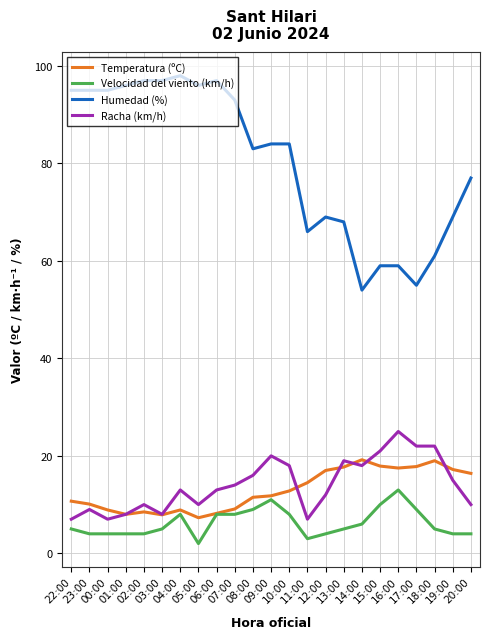

Rank the series by their maximum value, from highest to lowest.

Humedad (%), Racha (km/h), Temperatura (ºC), Velocidad del viento (km/h)